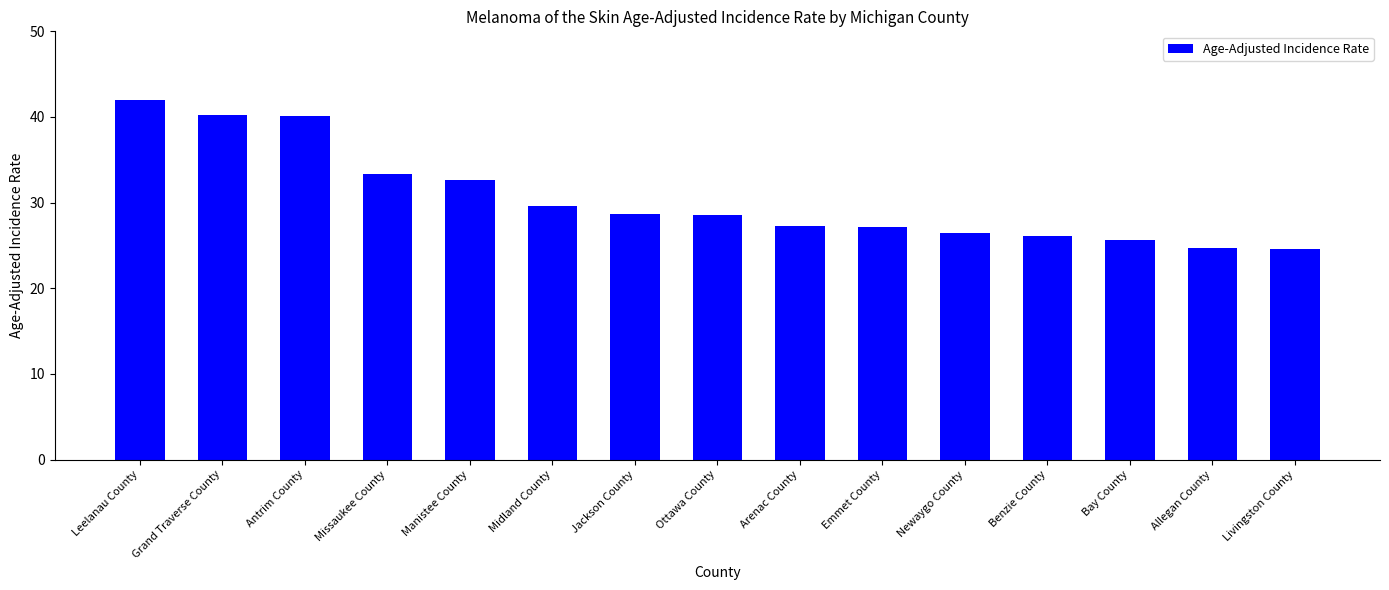

Is it true that the value at Benzie County is 15.1?

False